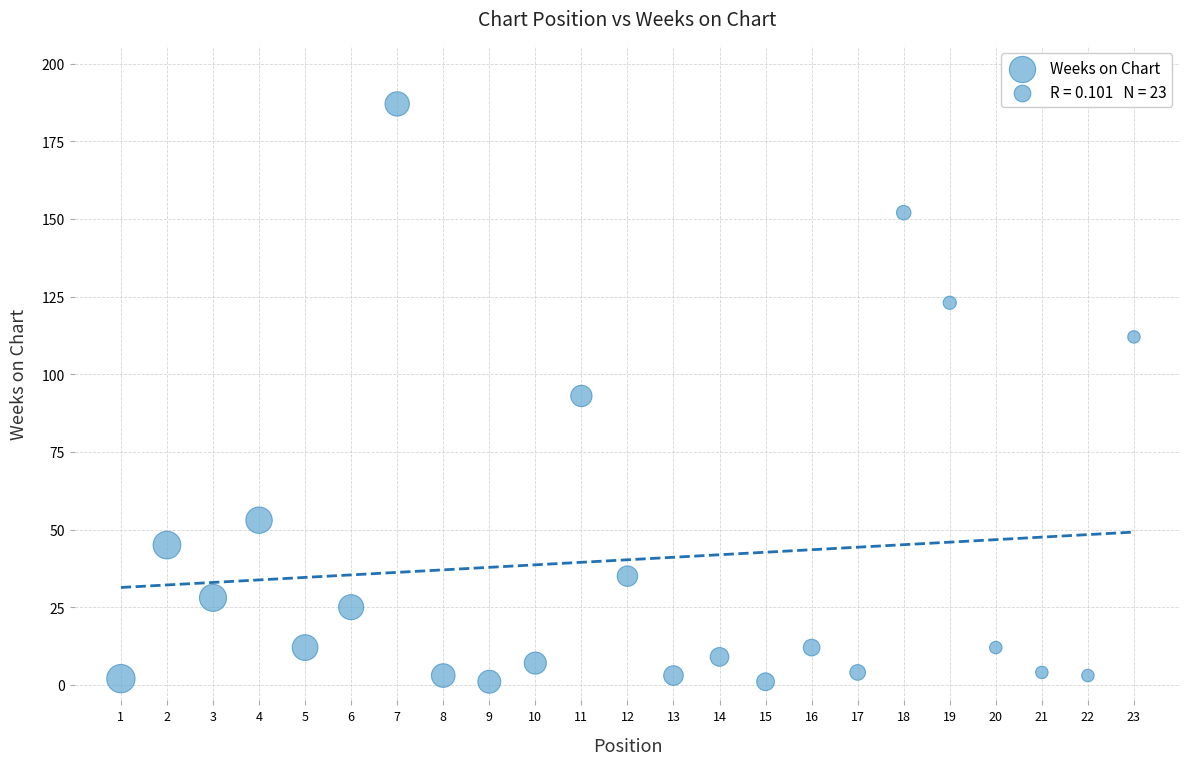

What is the range of Y values (max minus min)?

186